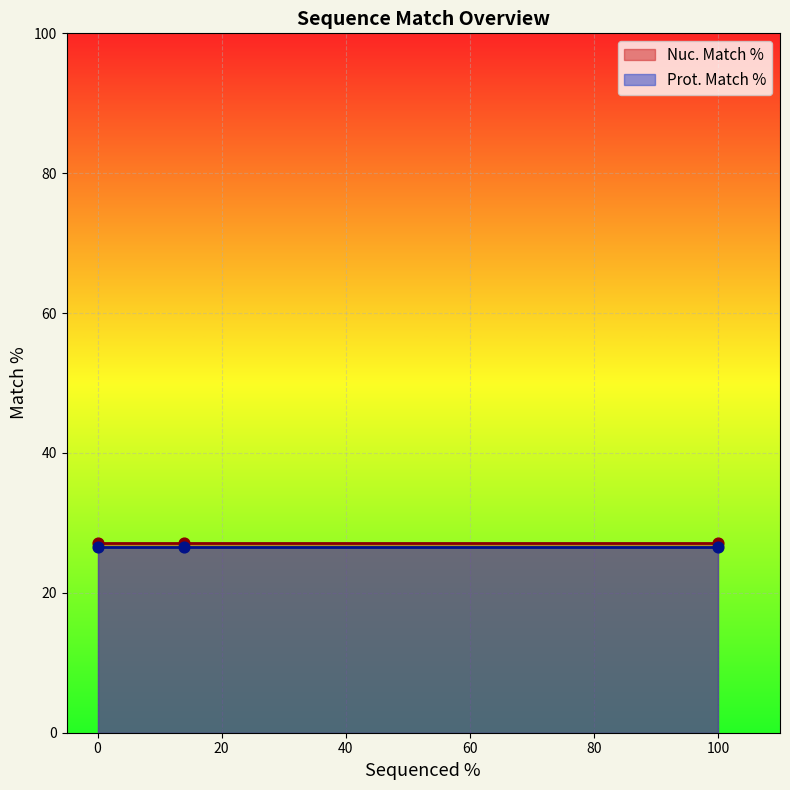

Which series has the largest total across all categories?

Nuc. Match %